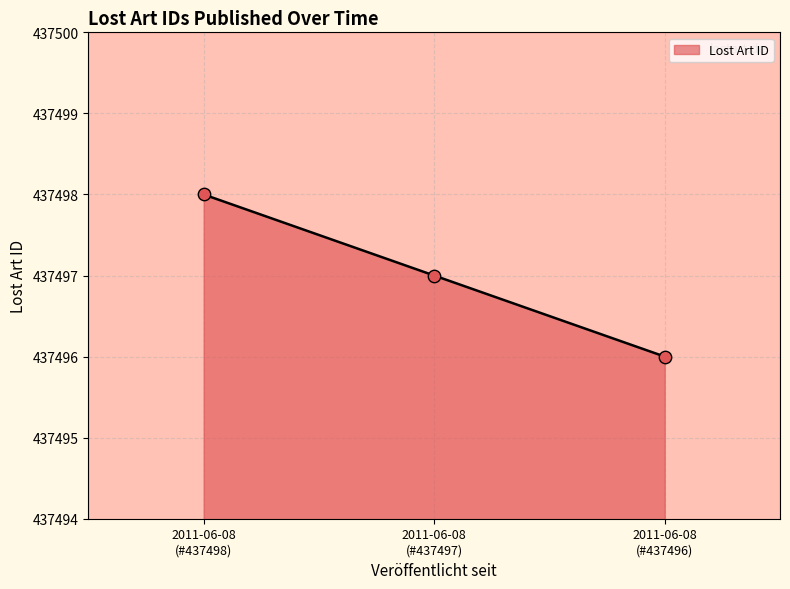

What is the change in value from 2011-06-08 to 2011-06-08?

-2